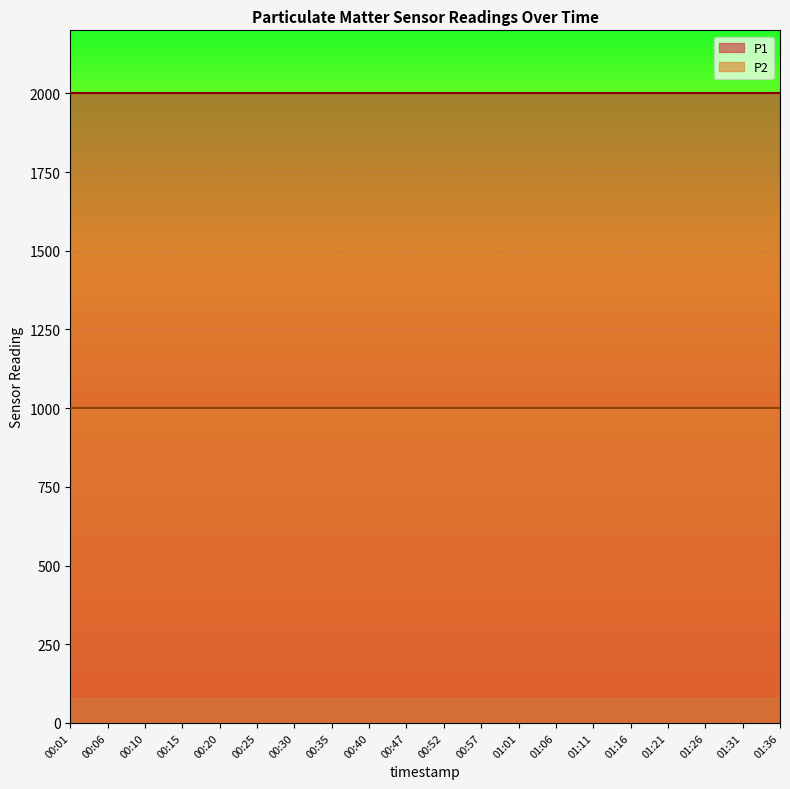

True or false: P2 and P1 cross at least once.

False